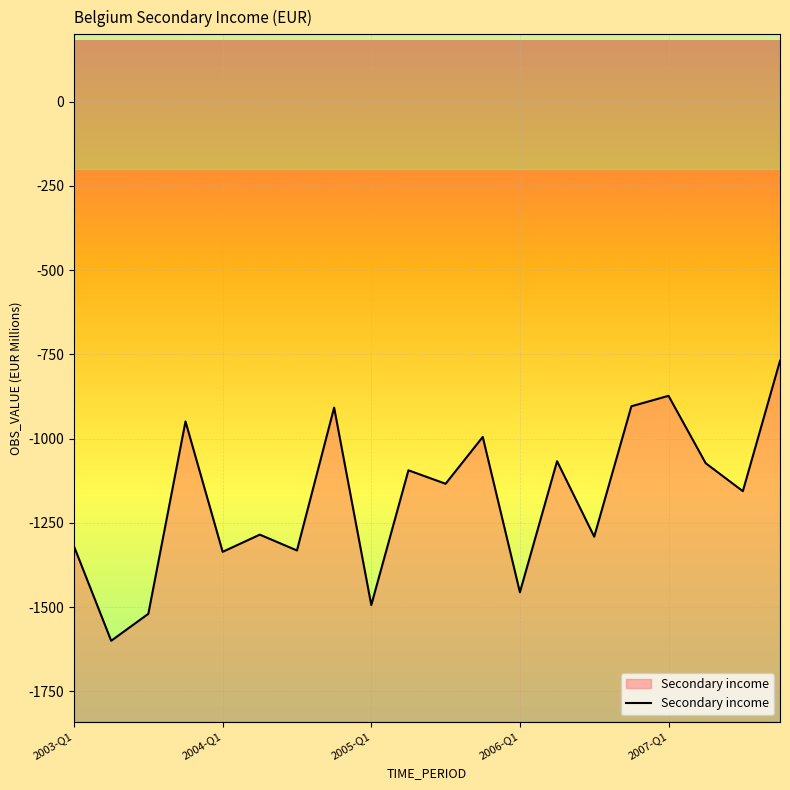

What is the difference between the maximum and minimum values?

831